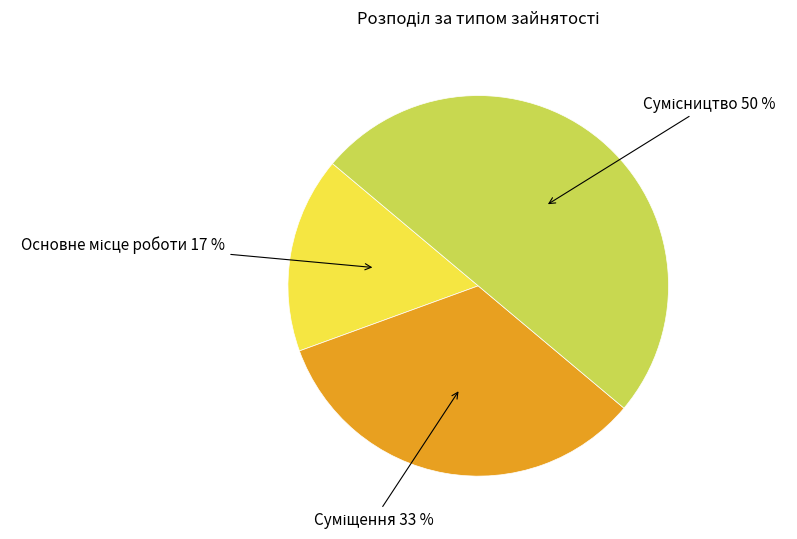

To the nearest percent, what is the difference between the largest and smallest slice percentages?

33%